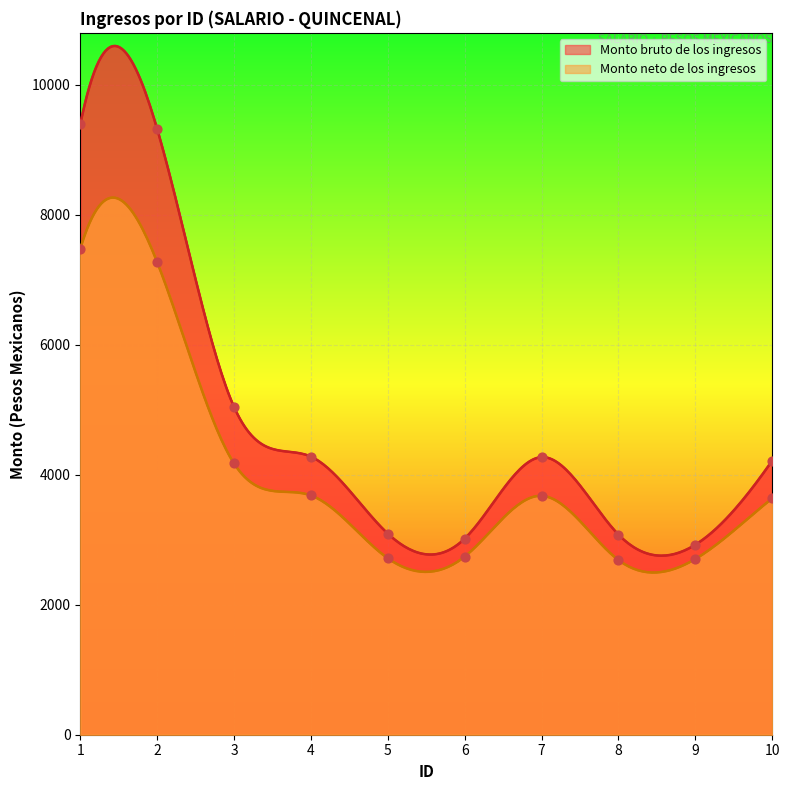

Which series contains the highest Y value?

Monto bruto de los ingresos